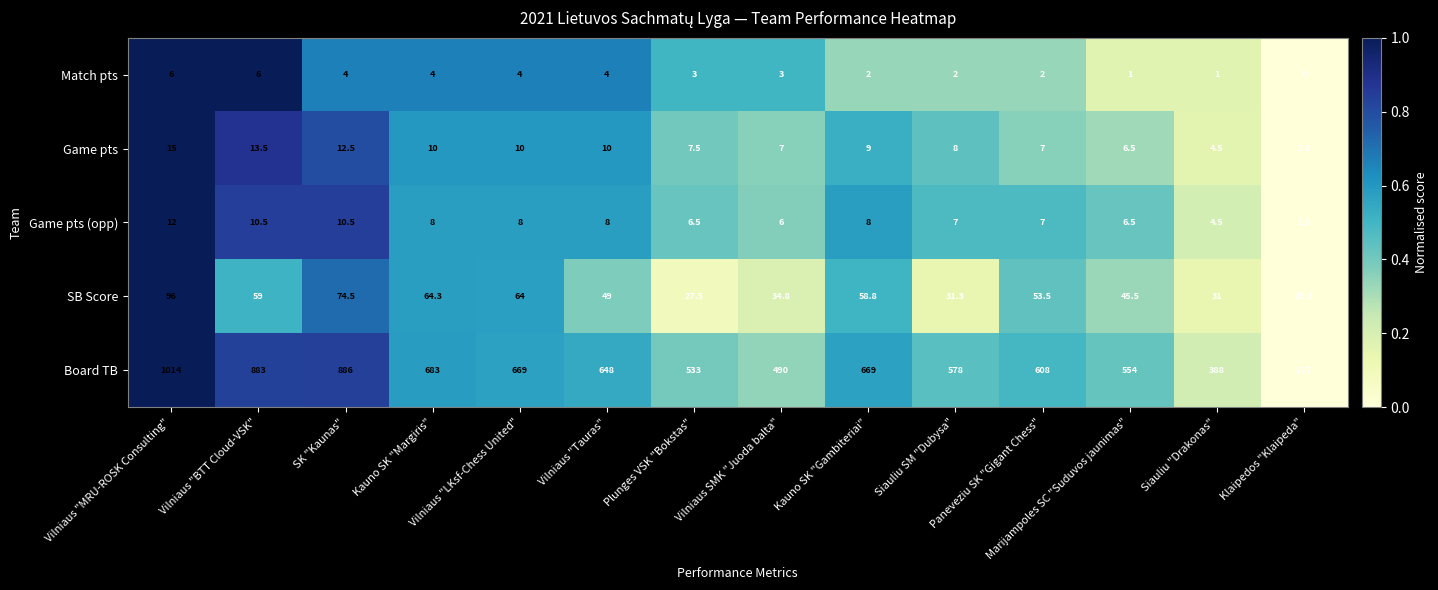

What is the sum of all Game pts (opp) values?

105.0